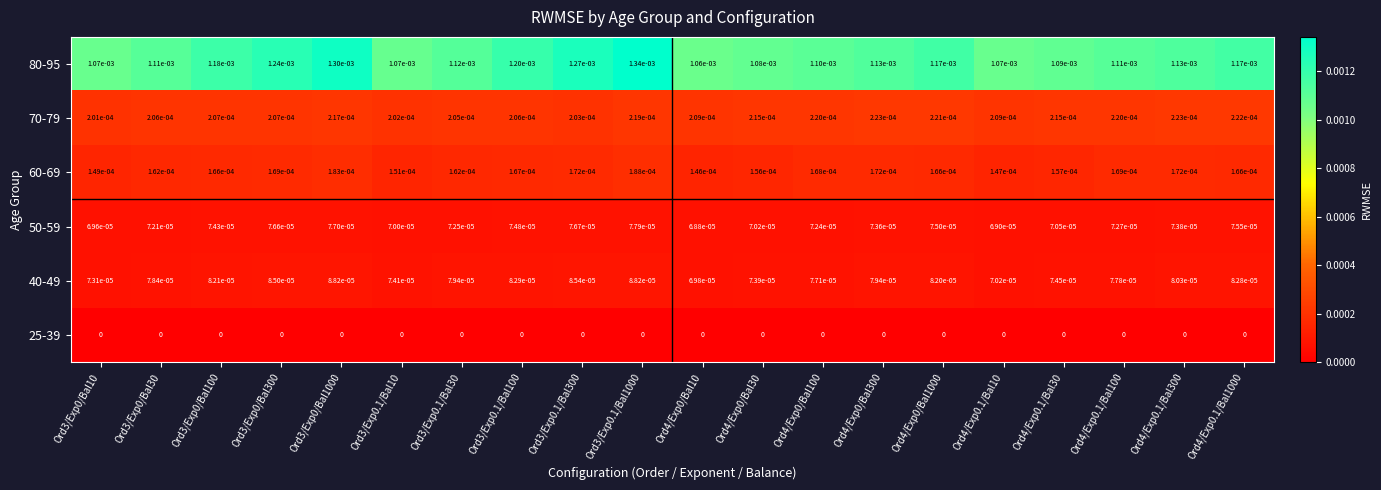

Which series changed the most between Ord3/Exp0.1/Bal30 and Ord4/Exp0/Bal100?

80-95